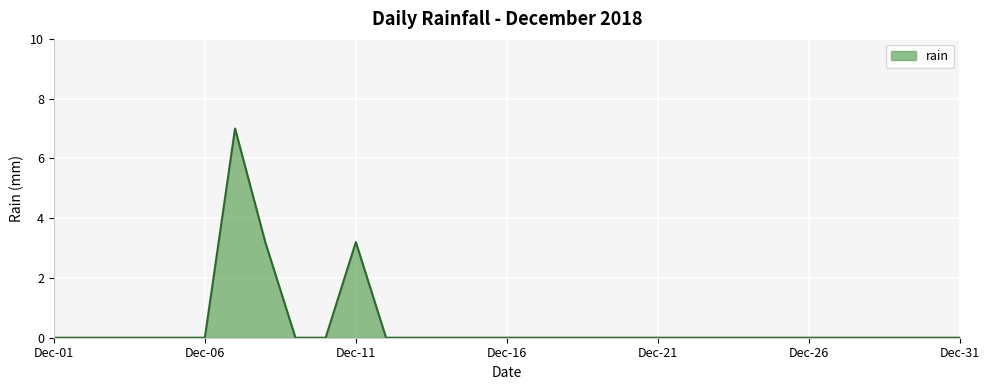

What is the difference between the maximum and minimum values?

7.0